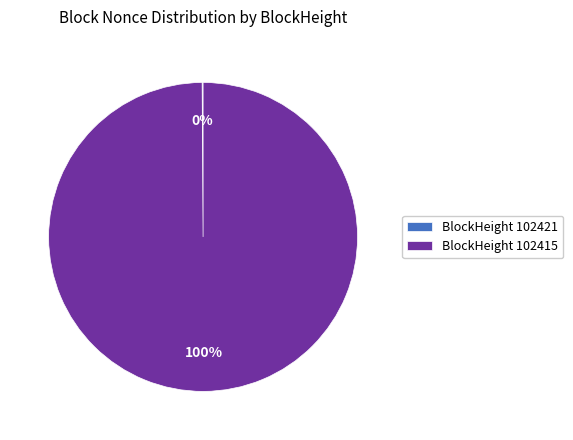

Which category accounts for the majority?

BlockHeight 102415